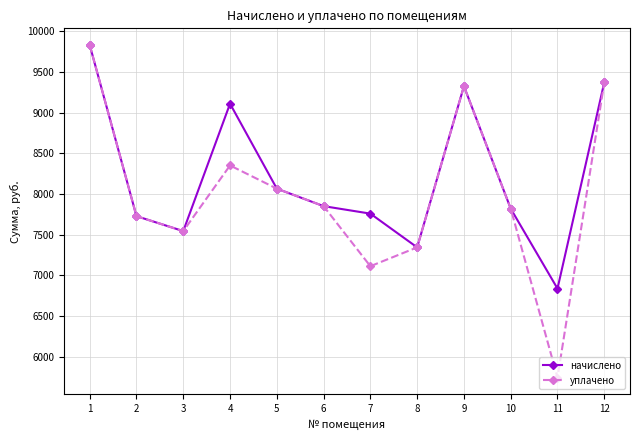

Rank the series by their average value, from highest to lowest.

начислено, уплачено